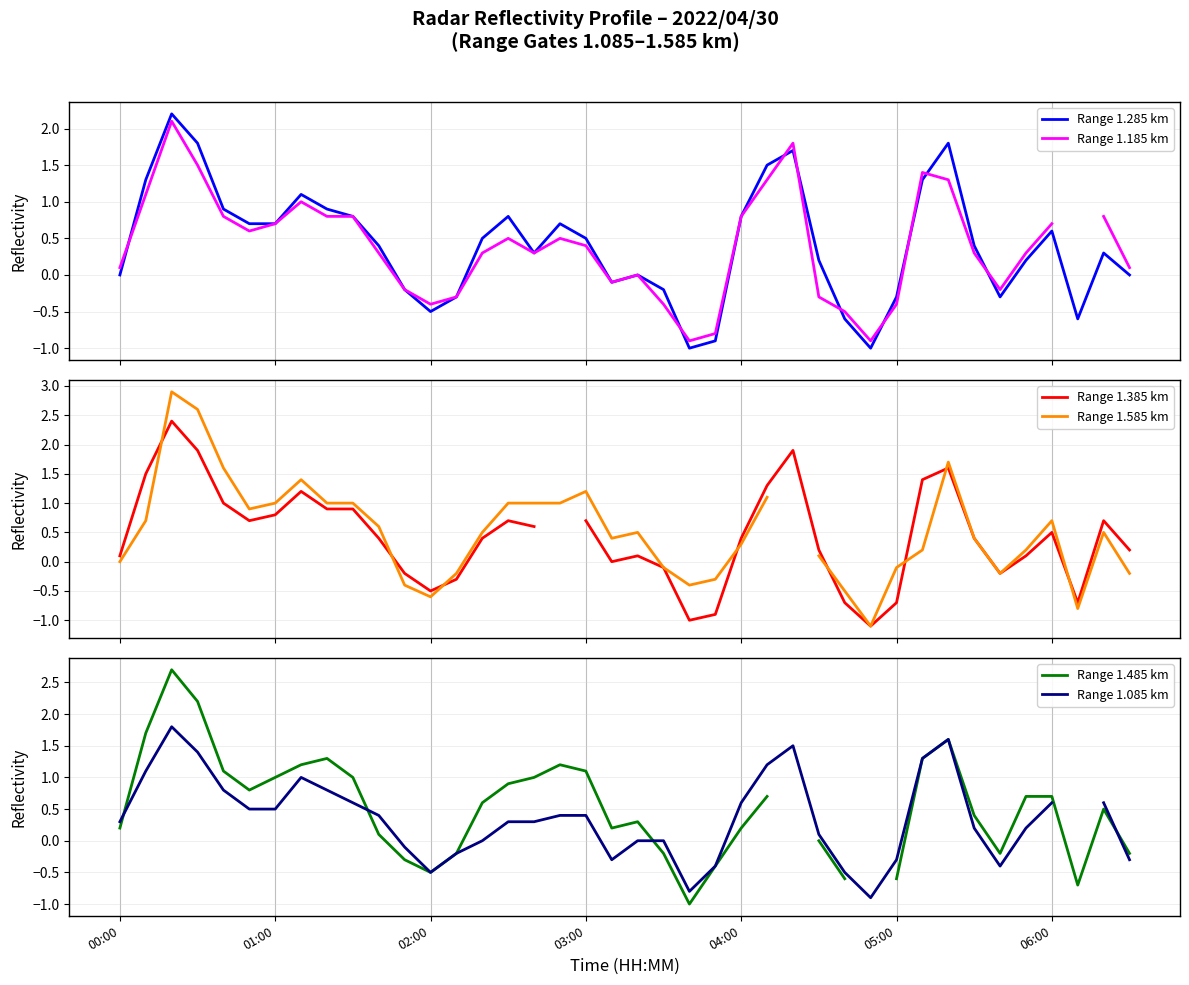

What is the total value across all series at 22?

-5.1